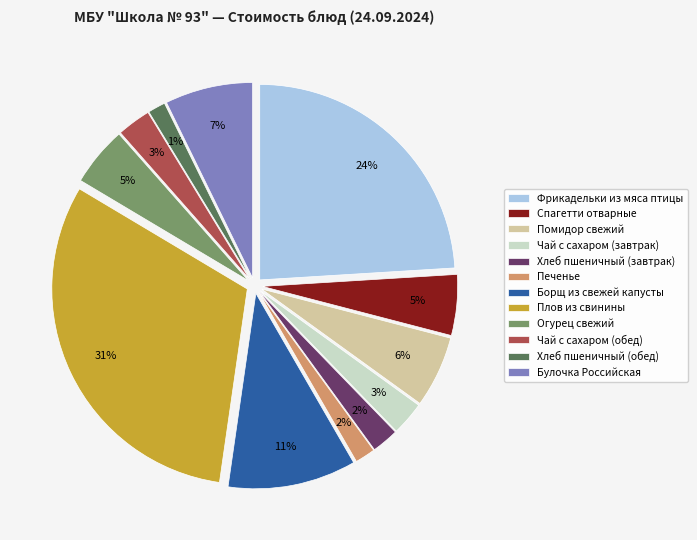

Does Чай с сахаром (обед) represent more than half of the total?

No